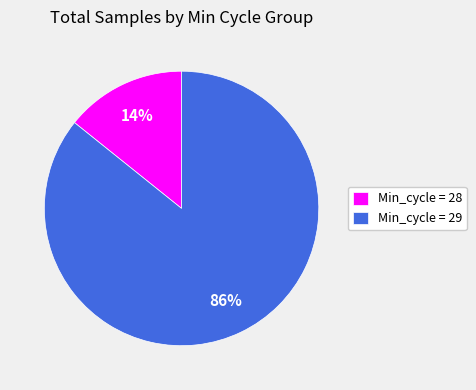

The Min_cycle = 28 slice represents 24% of the pie. True or false?

False